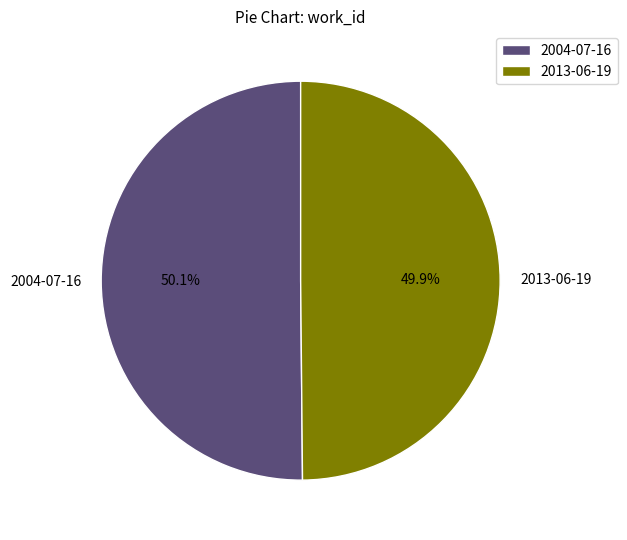

What percentage do 2013-06-19 and 2004-07-16 together represent?

100.0%